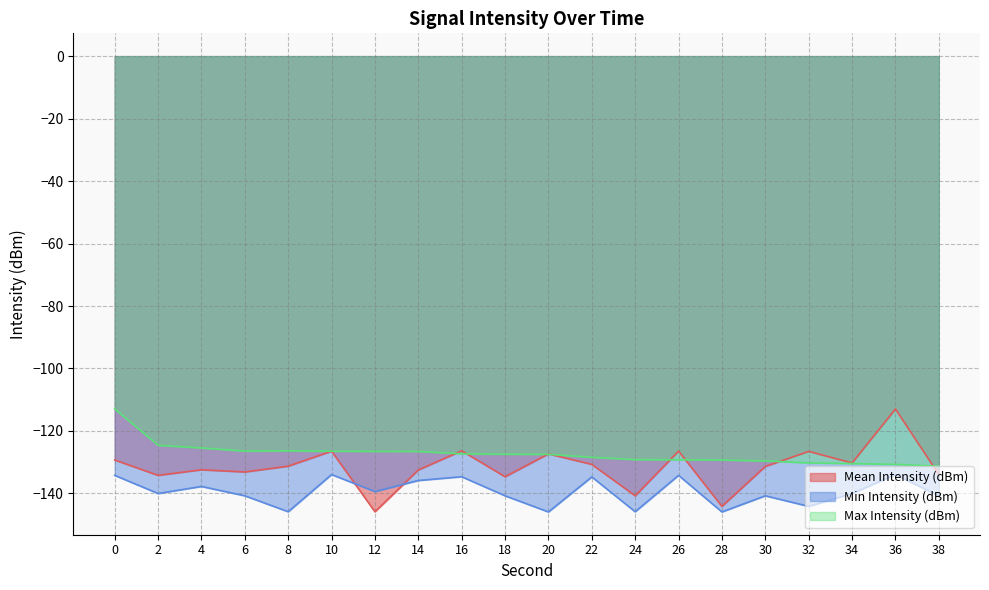

Is it true that Min Intensity (dBm) equals -134.2 at 26?

True